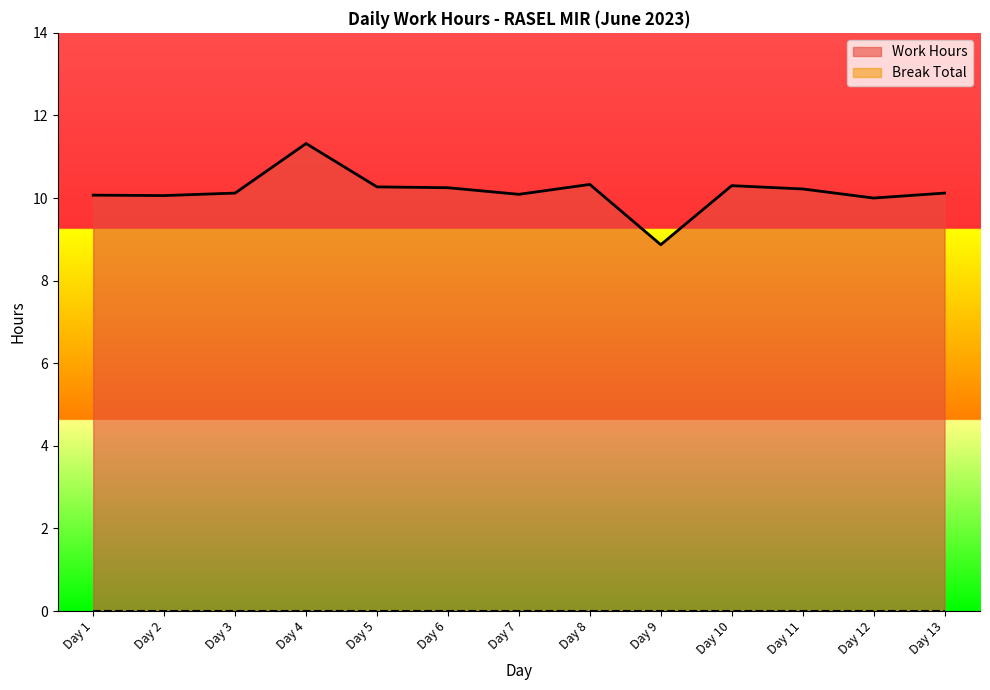

How many lines are shown in the chart?

2